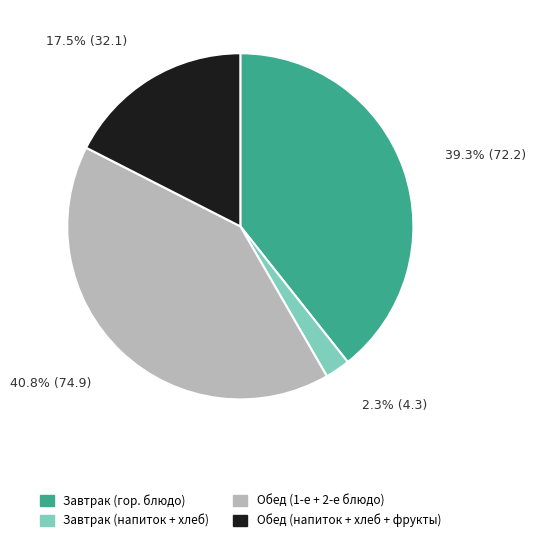

Is there a majority slice in this chart?

No